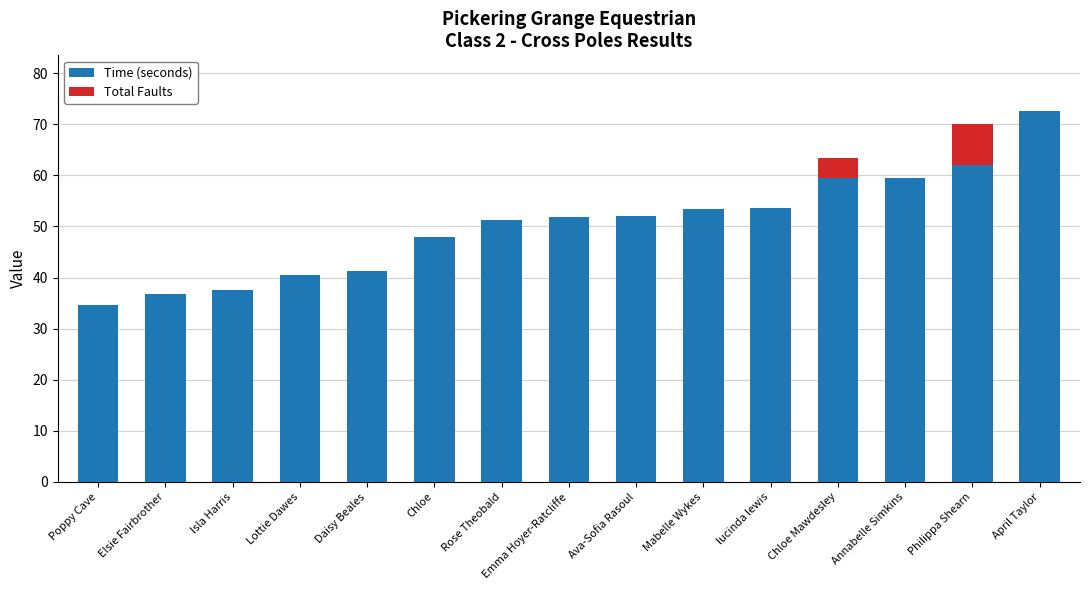

At which label does Time (seconds) reach its peak?

April Taylor